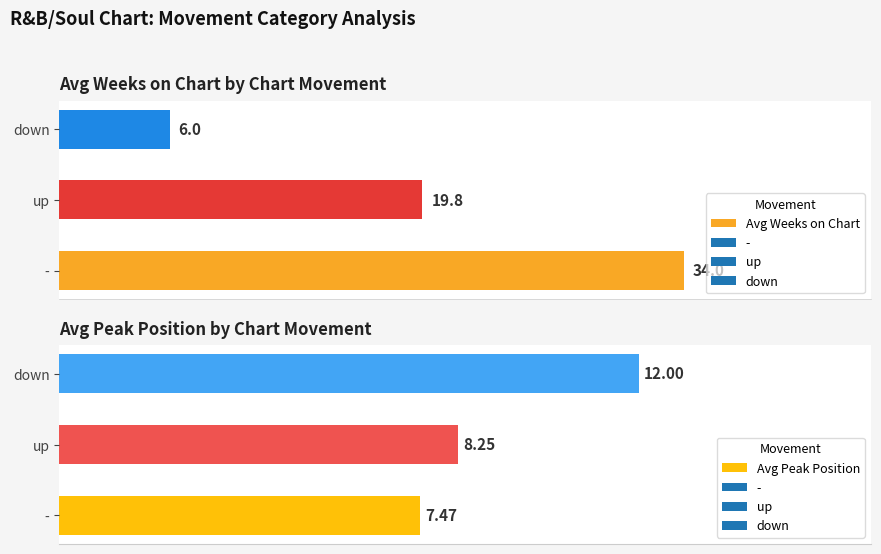

Rank the categories by Avg Peak Position value from highest to lowest.

down, up, -